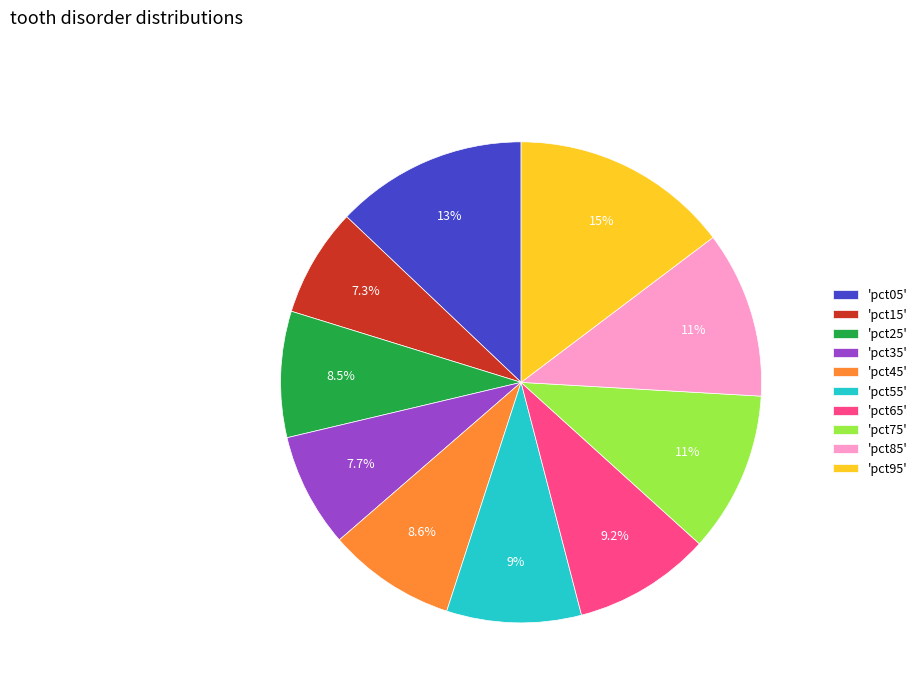

Is there any slice that represents more than half of the pie?

No